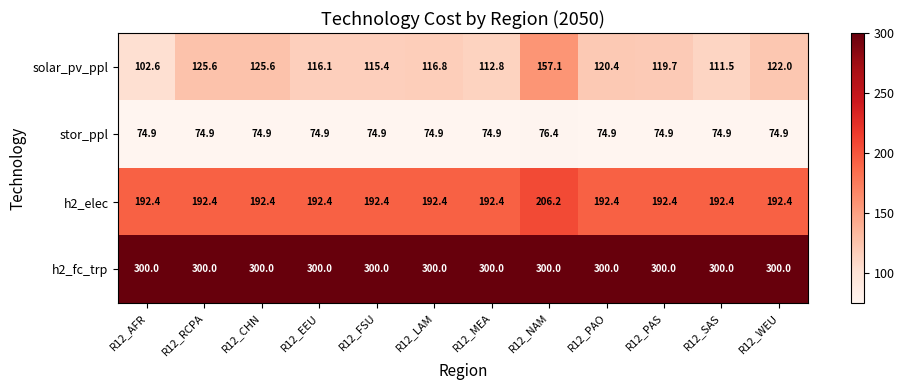

What is the difference between the solar_pv_ppl values at R12_MEA and R12_EEU?

3.3